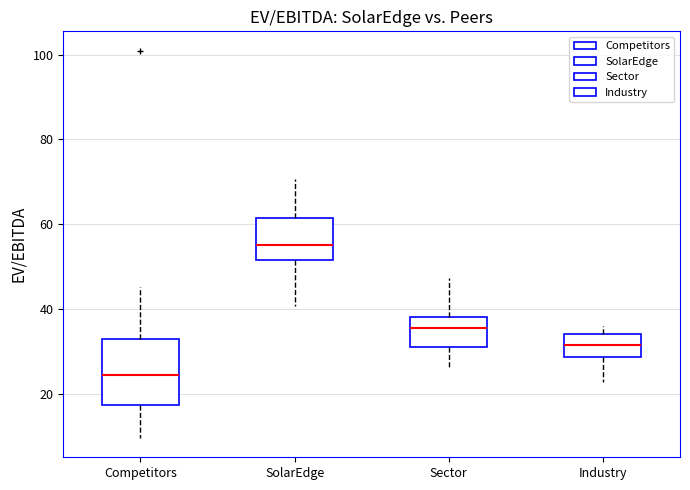

Comparing the boxes themselves (not the whiskers), which one is the tallest?

Competitors